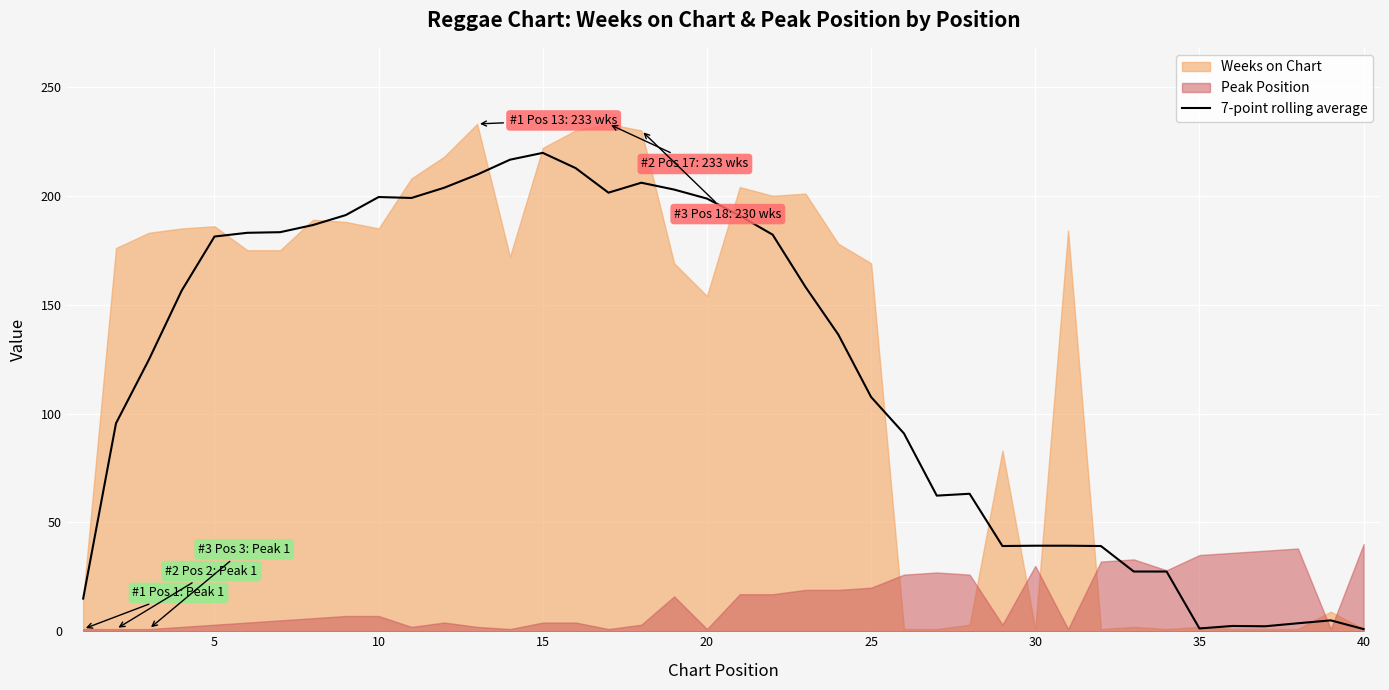

True or false: the data has more than 2 interior local peaks.

True